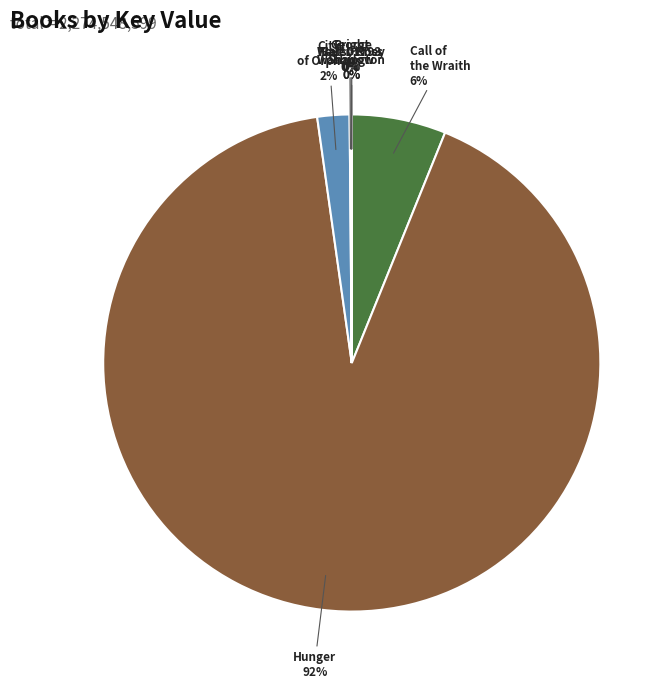

Which category has the biggest portion of the pie?

Hunger